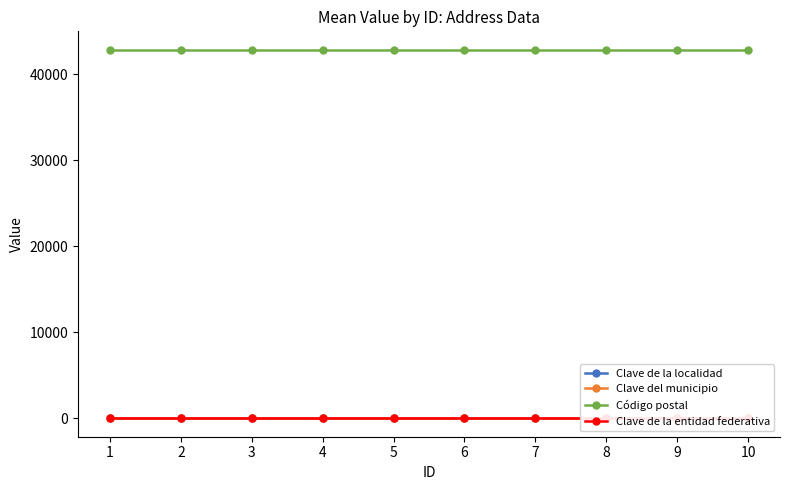

True or false: Clave del municipio has a value of 24 at 4.

False